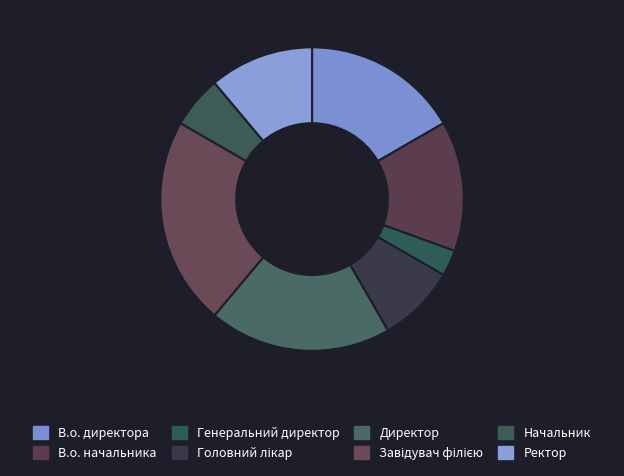

Between Генеральний директор and Директор, which is larger?

Директор